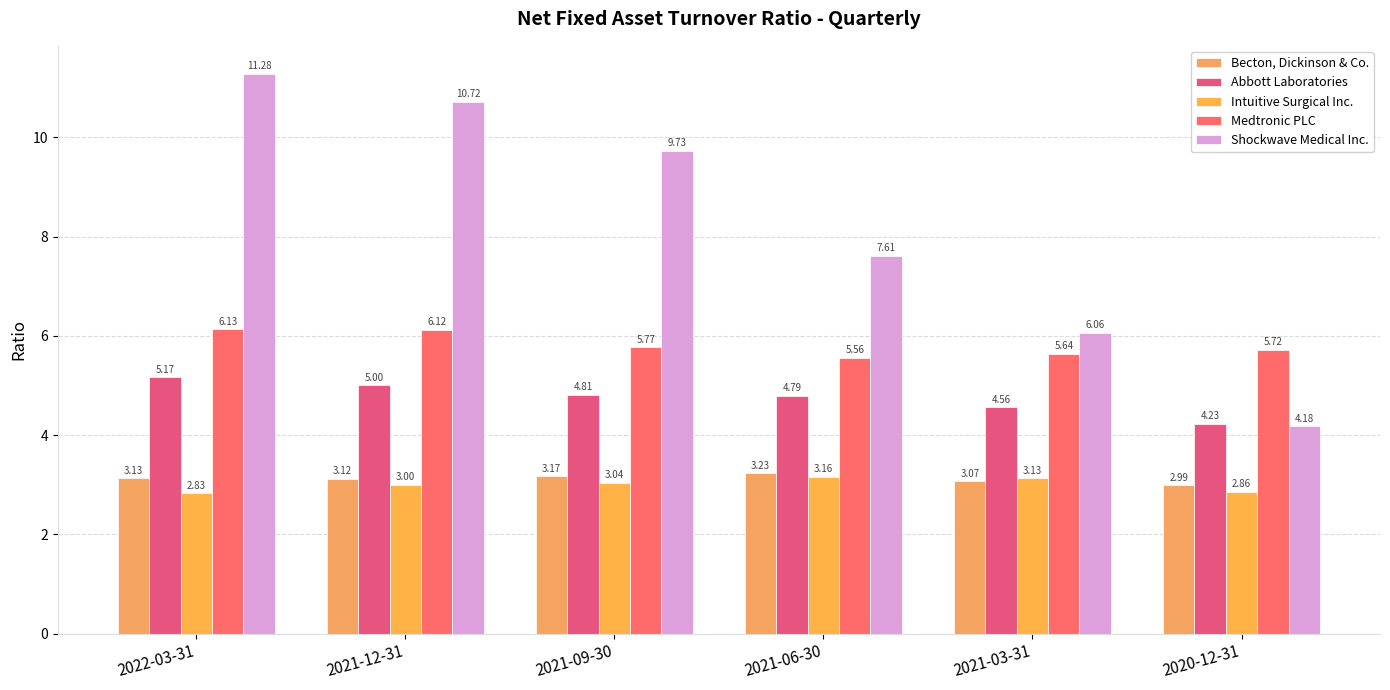

At which label is Medtronic PLC closest to 5?

2021-06-30